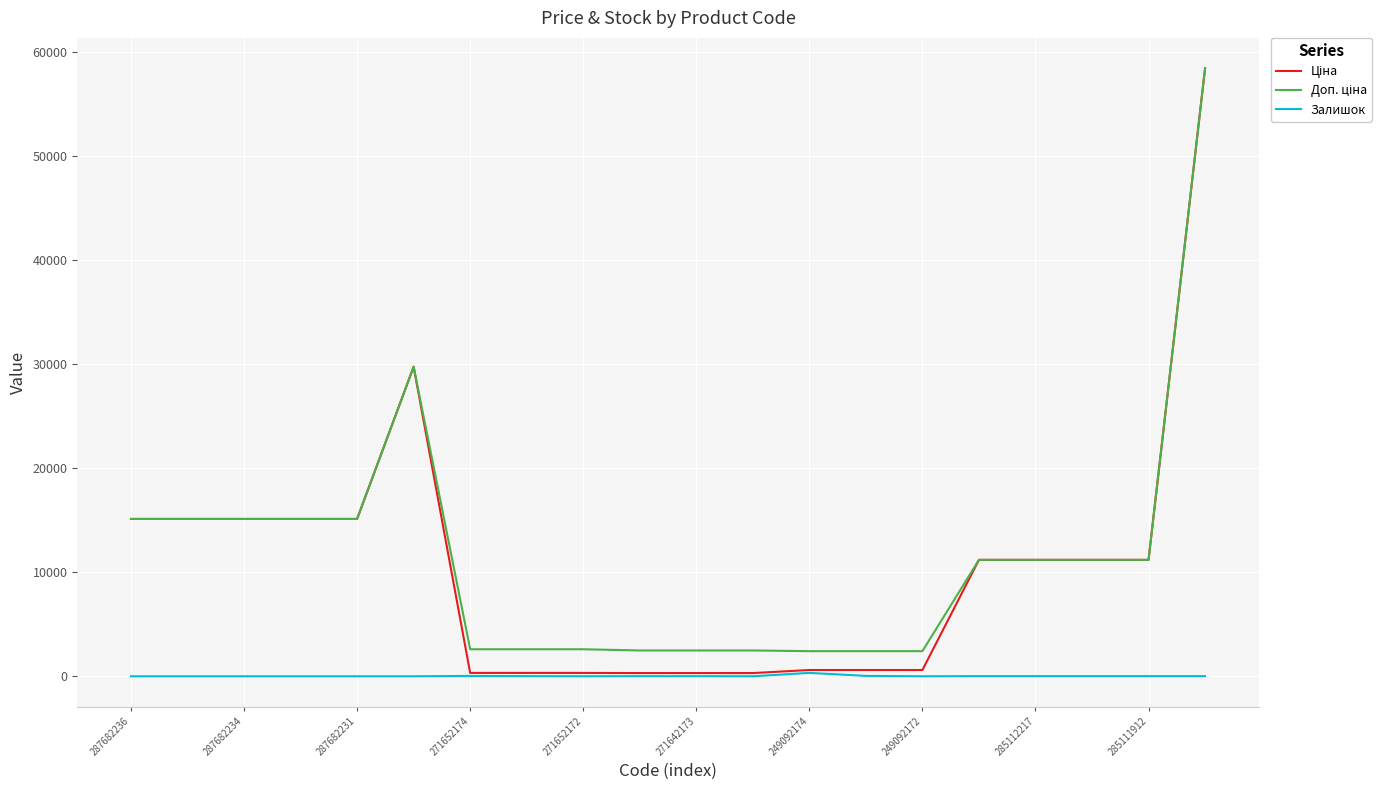

True or false: Доп. ціна and Залишок cross at least once.

False